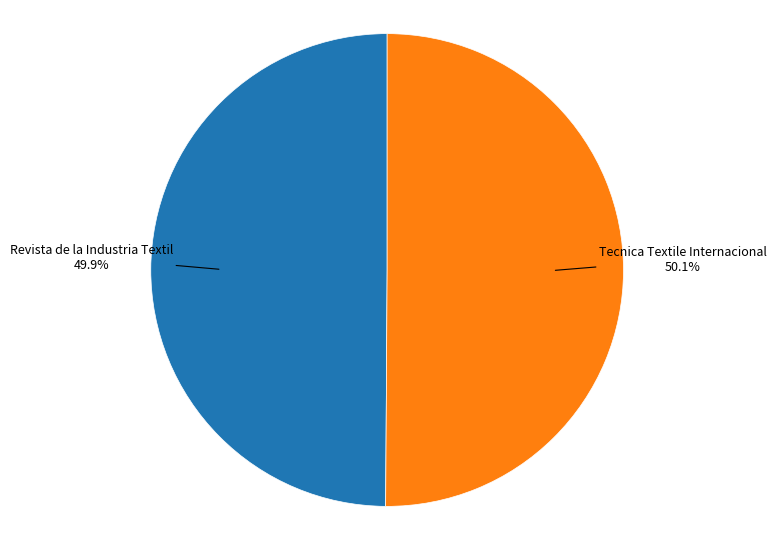

True or false: Revista de la Industria Textil accounts for 50% of the total.

True